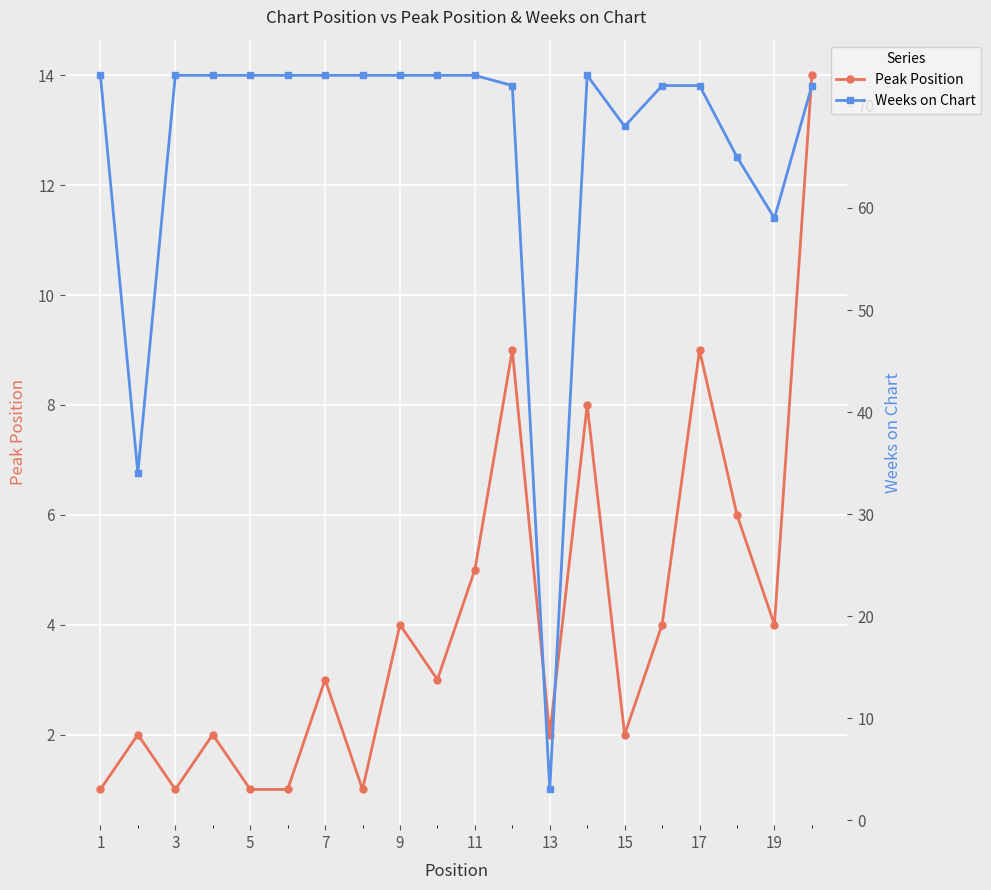

How many data points does each series have?

20